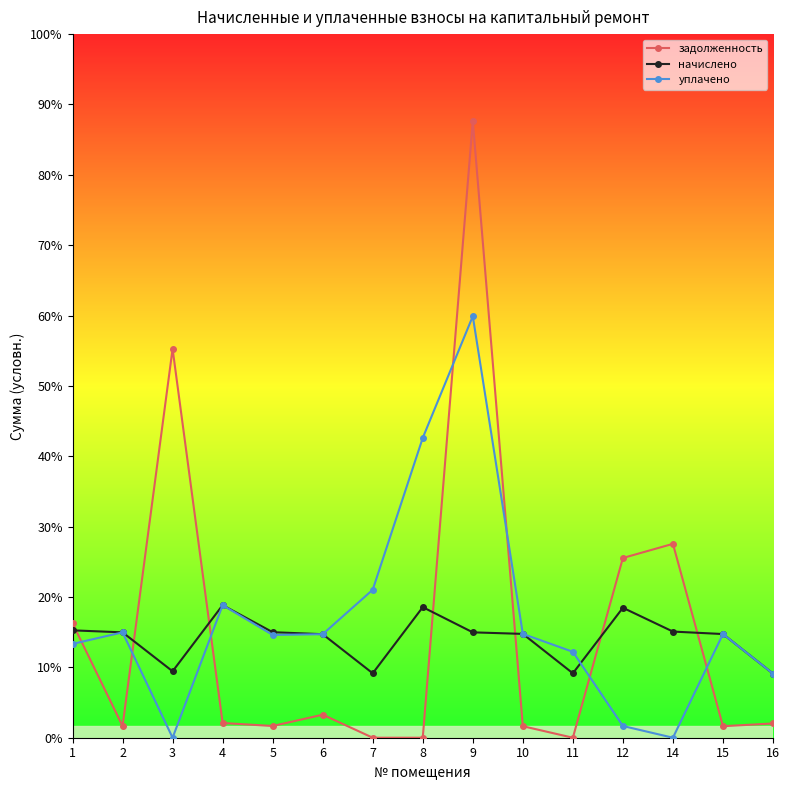

In начислено, how many points are higher than both neighbors (excluding endpoints)?

3